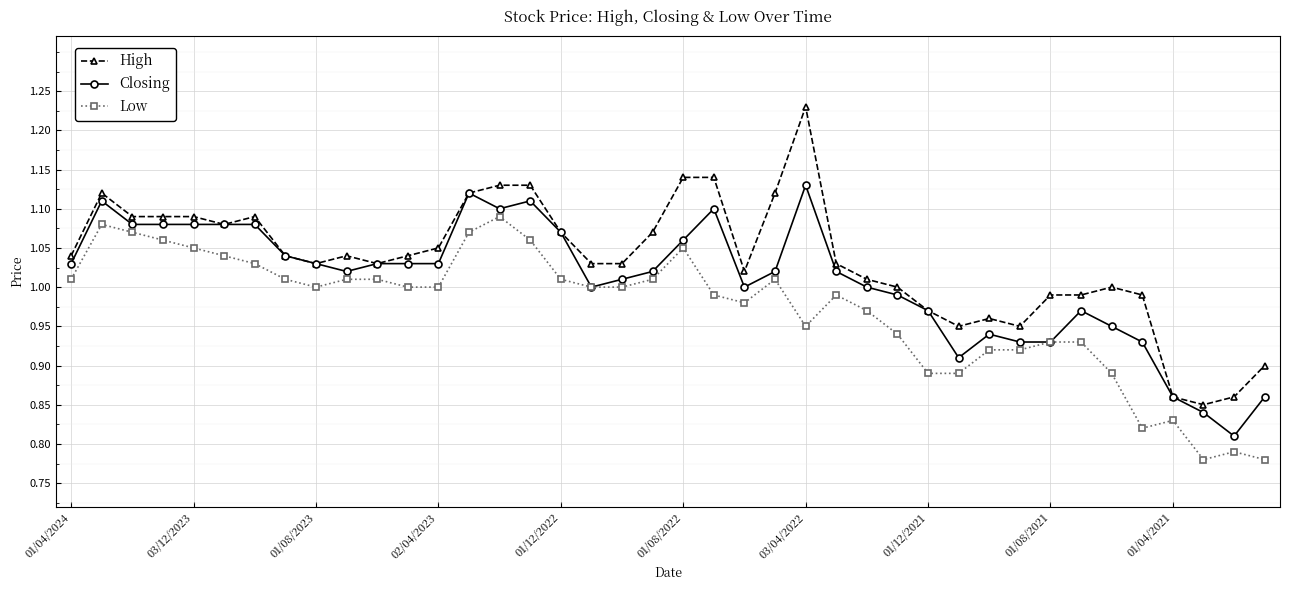

Which series has the largest total across all categories?

High